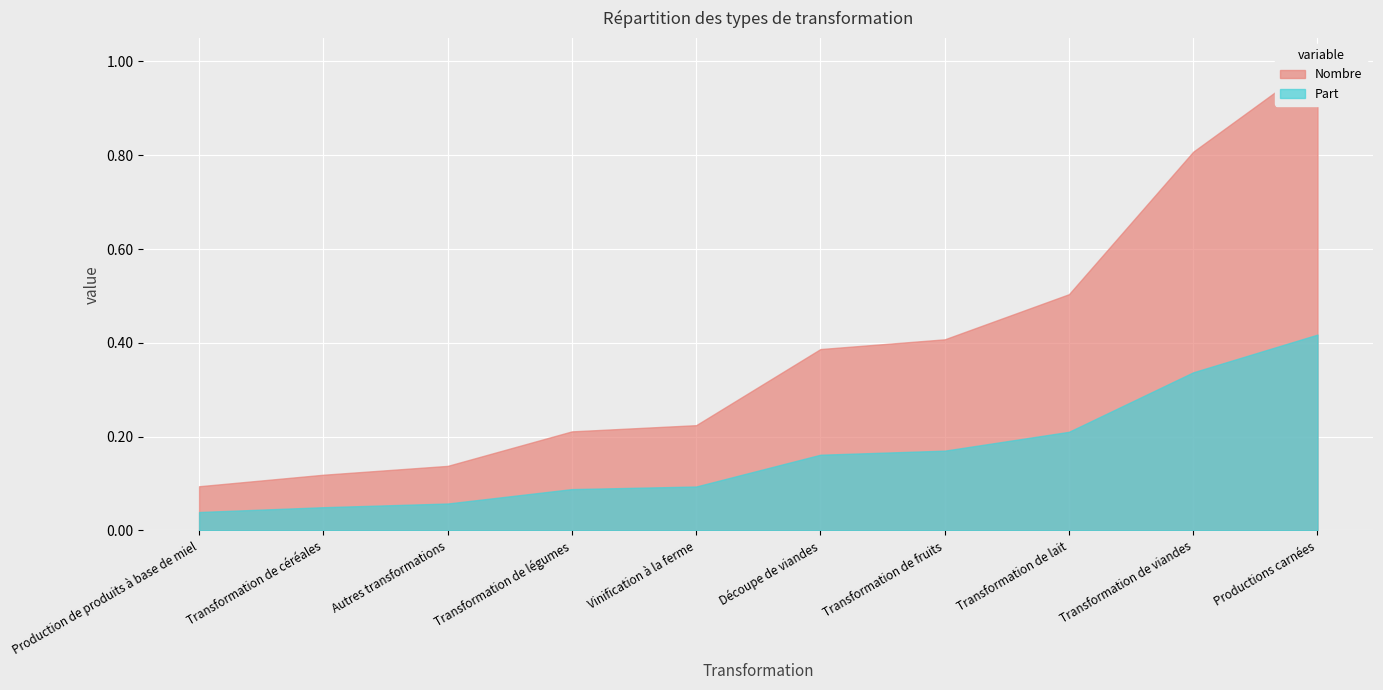

Which series has the largest total across all categories?

Nombre